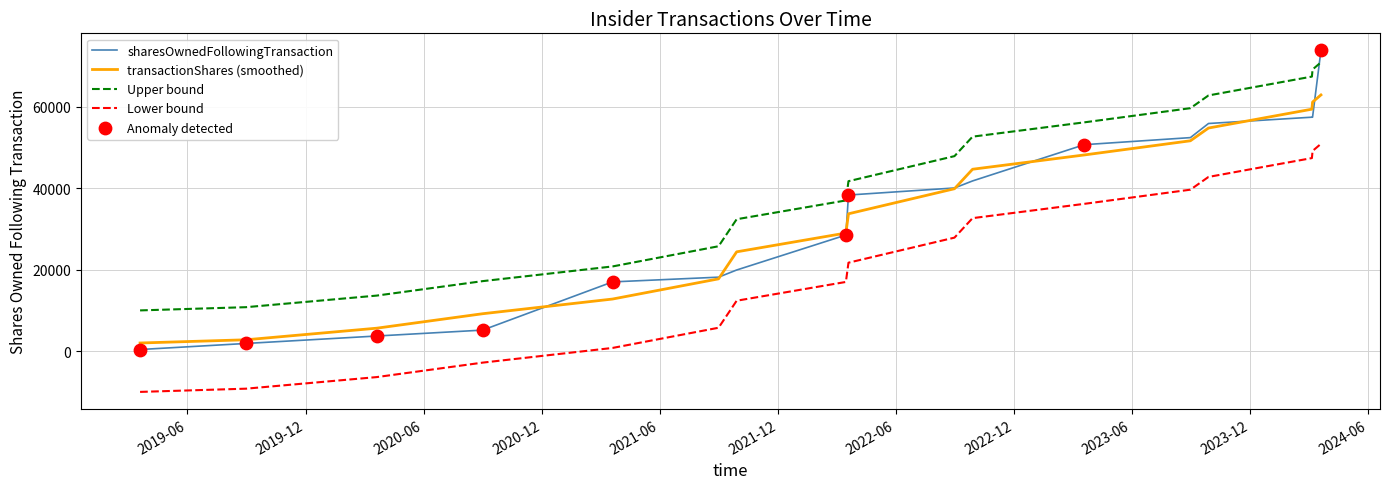

At how many categories does at least one series exceed 9334?

17